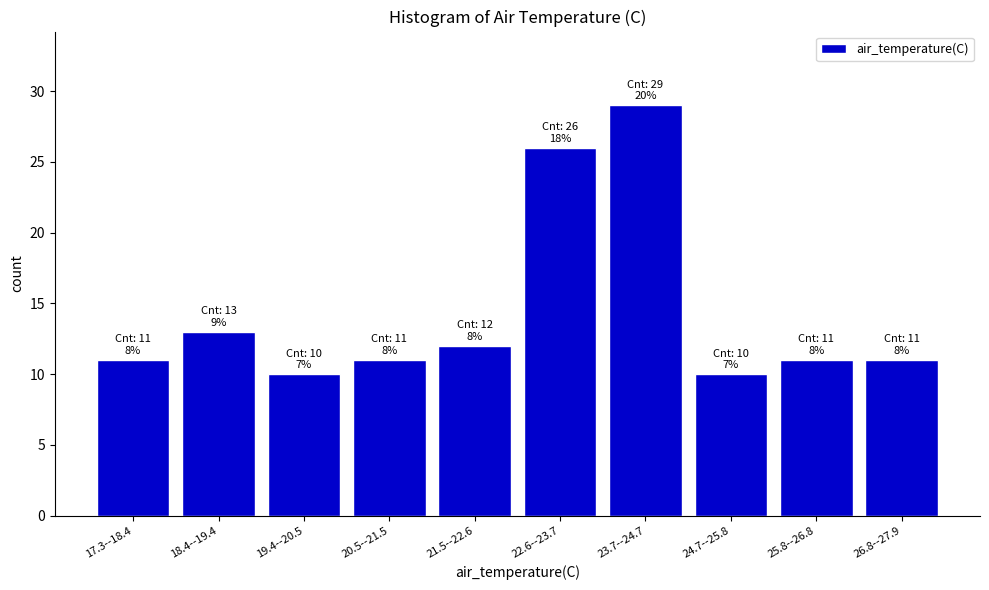

Reading left to right, transcribe all the data shown in this chart.

17.3--18.4=11	18.4--19.4=13	19.4--20.5=10	20.5--21.5=11	21.5--22.6=12	22.6--23.7=26	23.7--24.7=29	24.7--25.8=10	25.8--26.8=11	26.8--27.9=11